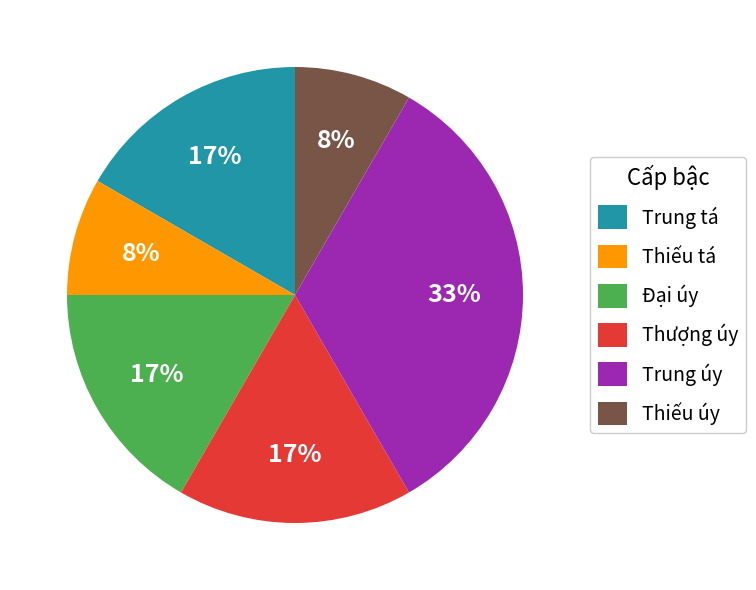

Is there a majority slice in this chart?

No